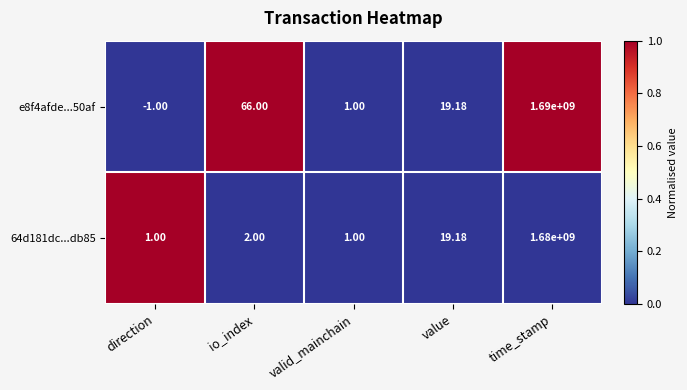

Is the value of 64d181dc...db85 at valid_mainchain greater than the value of e8f4afde...50af at io_index?

No